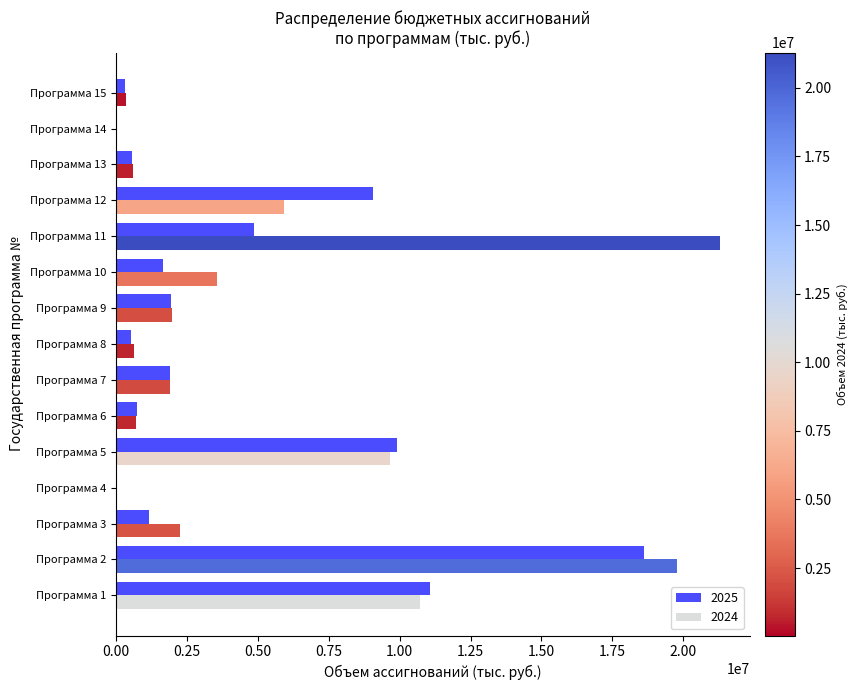

What is the highest value of the 2025 series?

18611991.9